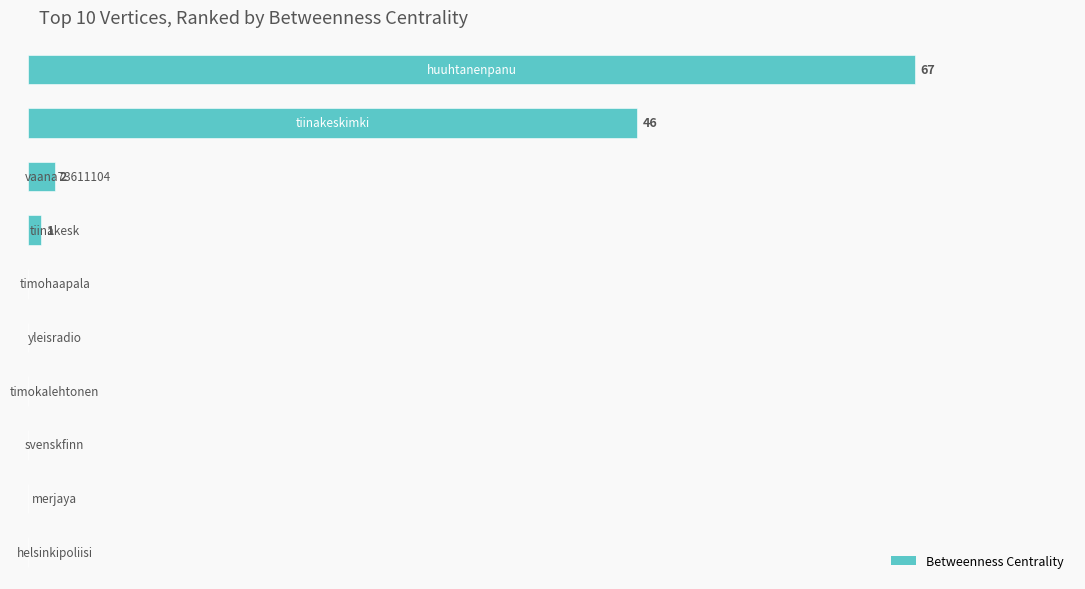

What is the maximum value shown in the chart?

67